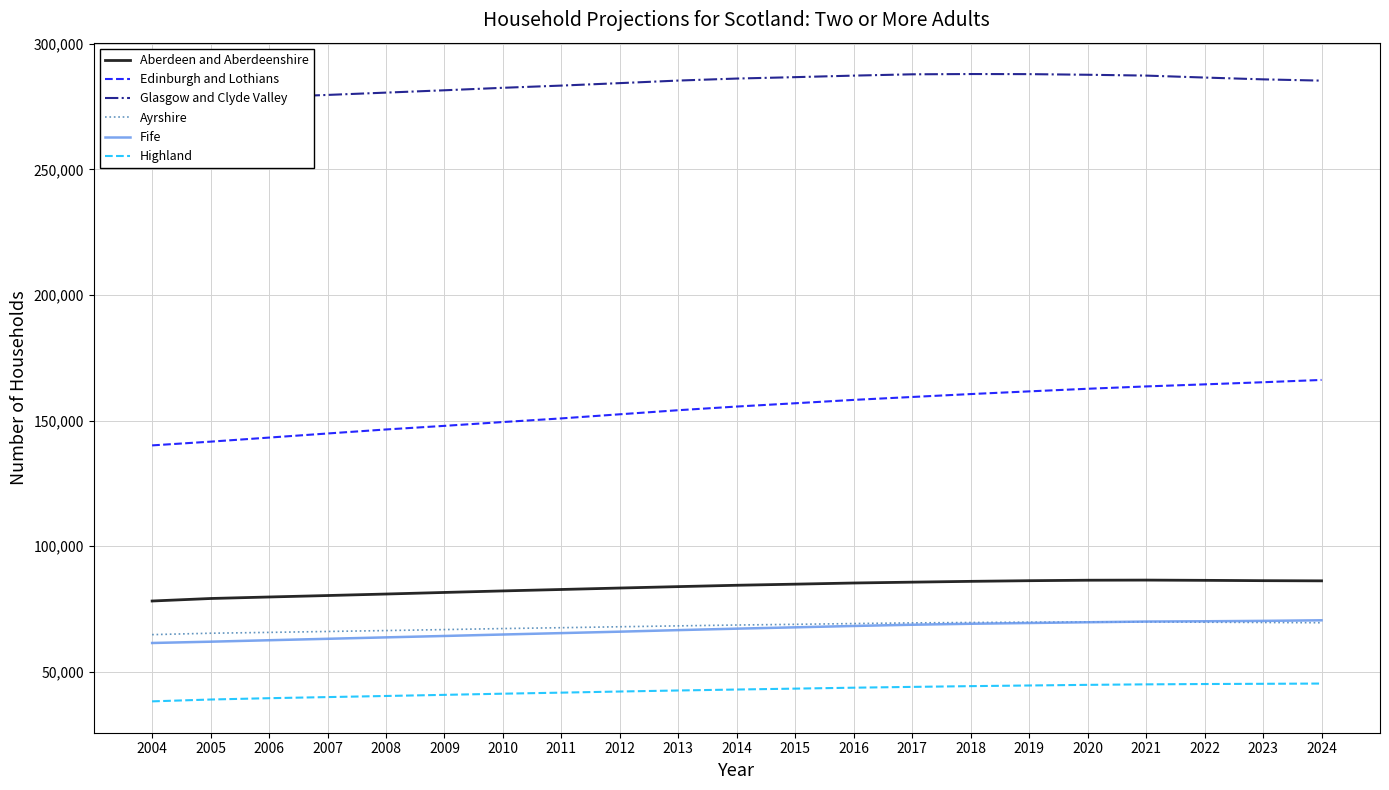

Which series changed the most between 2009 and 2022?

Edinburgh and Lothians